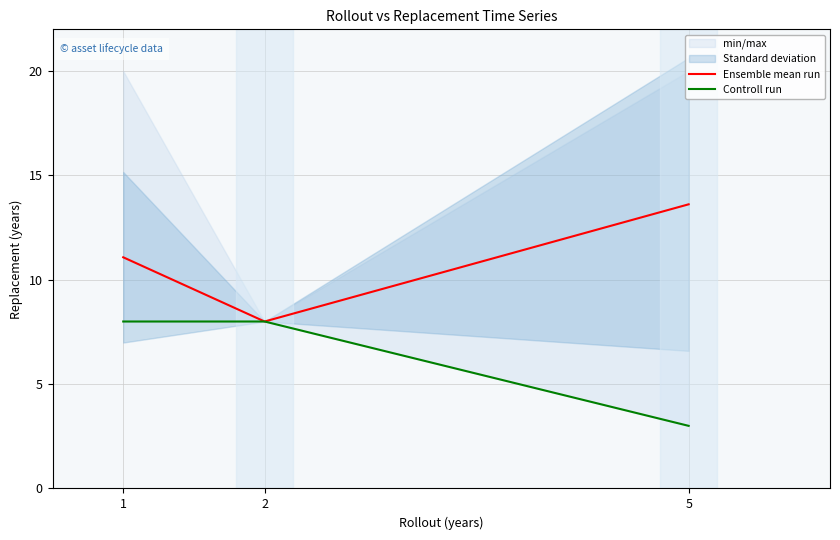

How many values in the Ensemble mean run series are below 11?

1